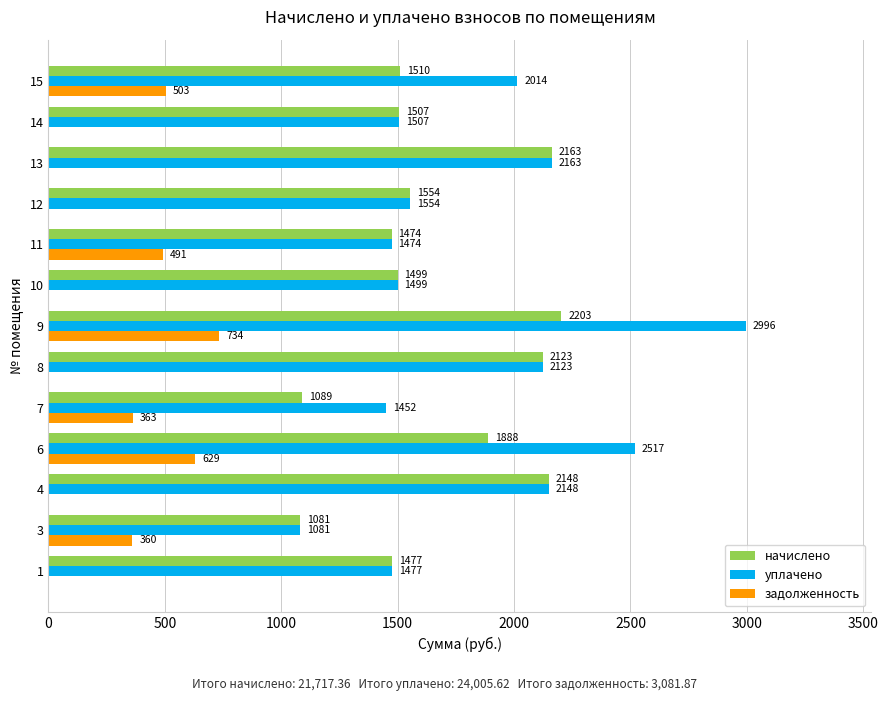

At which label does уплачено reach its peak?

9